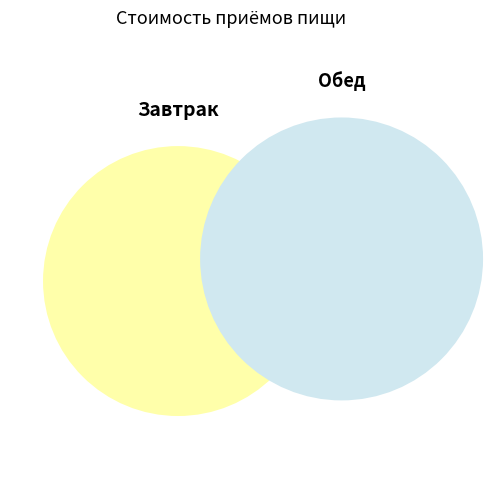

Is there a majority slice in this chart?

No